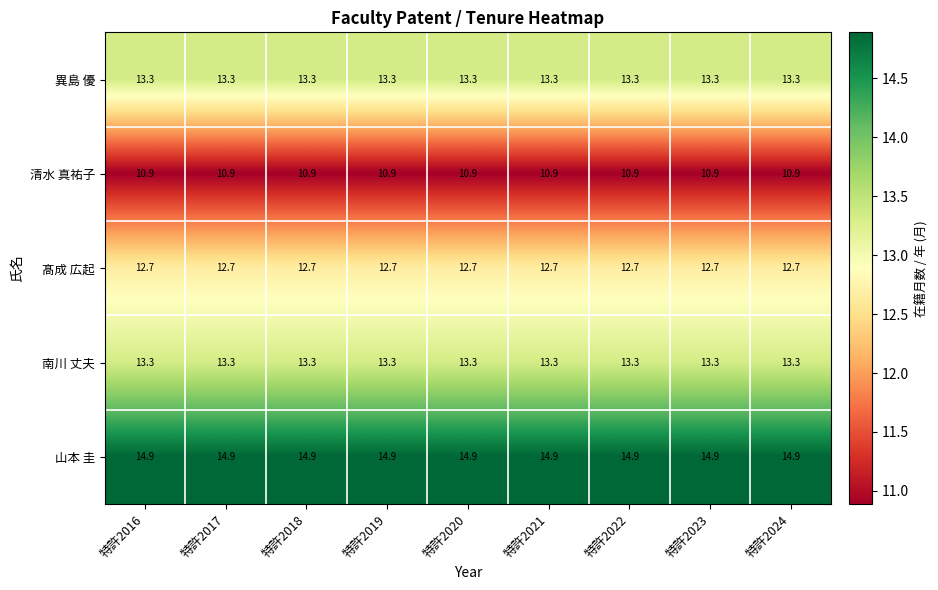

What is the difference between the highest and lowest values at 特許2024?

4.0